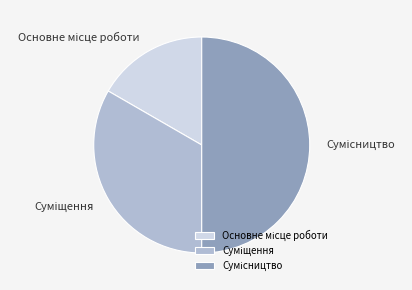

How many segments does this pie chart have?

3